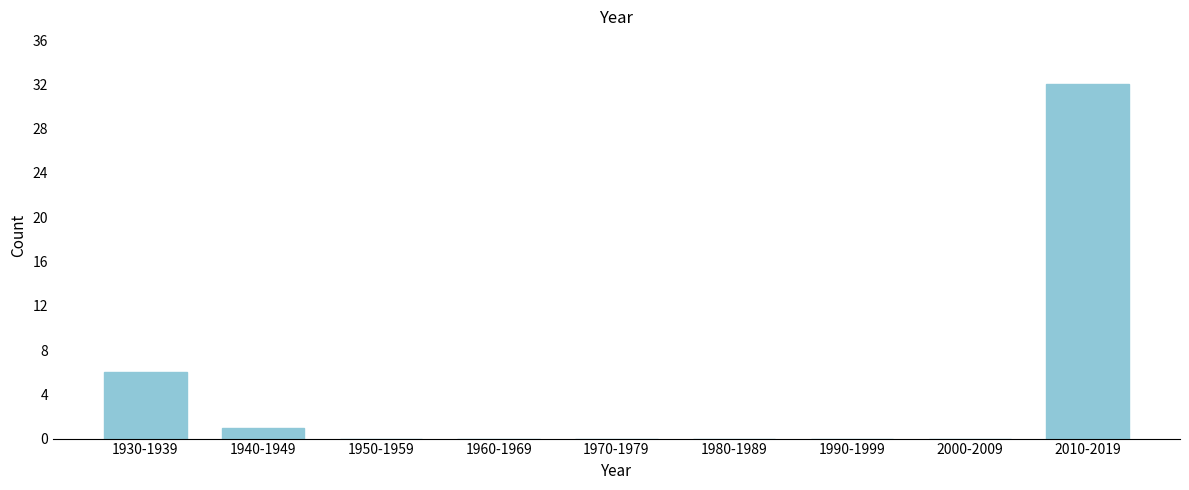

Reading left to right, list all the values displayed in this chart.

1930-1939=6	1940-1949=1	1950-1959=0	1960-1969=0	1970-1979=0	1980-1989=0	1990-1999=0	2000-2009=0	2010-2019=32